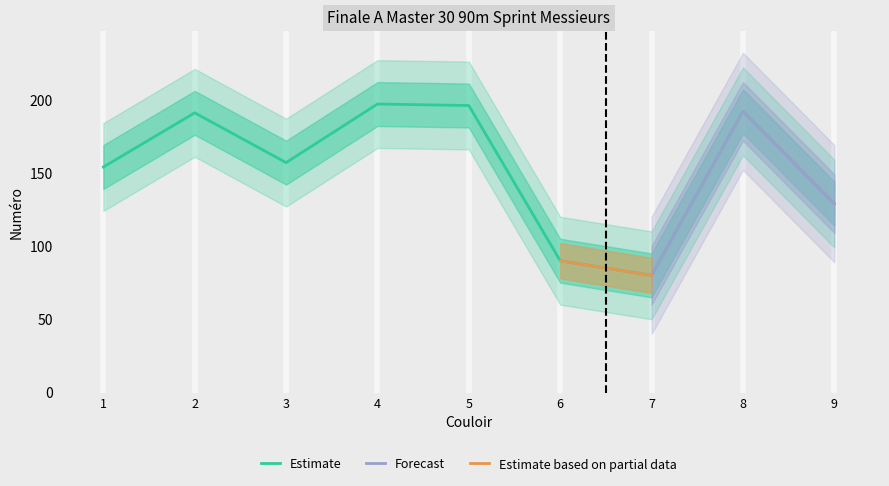

How many points are lower than both their immediate neighbors (excluding endpoints)?

2